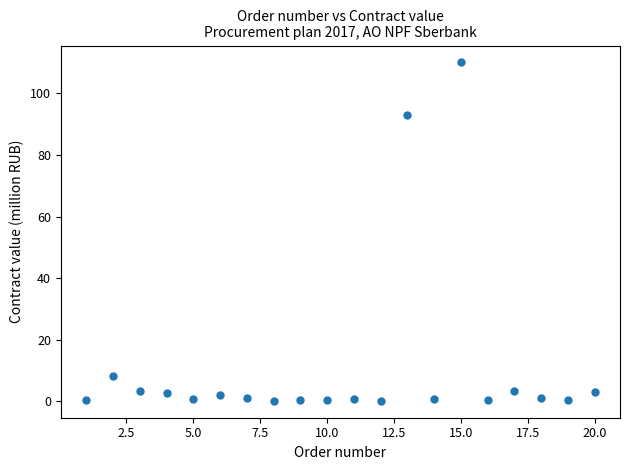

What Y value in the scatter plot is closest to 55?

93.0